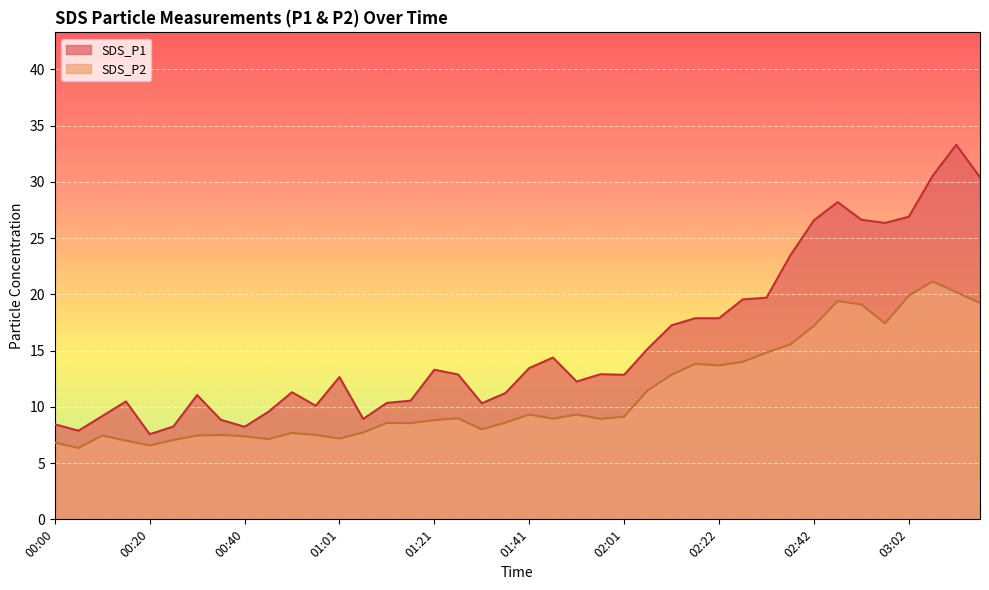

Reading left to right, what are all the values shown in this chart?

SDS_P1: 8.4	7.9	9.2	10.5	7.6	8.2	11.1	8.8	8.2	9.6	11.3	10.1	12.7	8.9	10.3	10.6	13.3	12.9	10.3	11.2	13.4	14.4	12.2	12.9	12.8	15.2	17.2	17.9	17.9	19.6	19.7	23.4	26.6	28.2	26.6	26.4	26.9	30.5	33.3	30.4
SDS_P2: 6.8	6.3	7.5	7.0	6.6	7.0	7.5	7.5	7.4	7.1	7.7	7.5	7.2	7.7	8.6	8.6	8.8	9.0	8.0	8.6	9.3	8.9	9.3	8.9	9.1	11.5	12.8	13.8	13.7	14.0	14.8	15.6	17.2	19.4	19.1	17.4	19.9	21.1	20.2	19.2